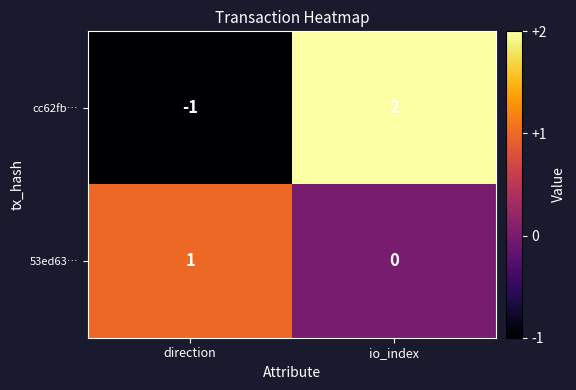

What is the difference between the maximum and minimum values in the cc62fb… series?

3